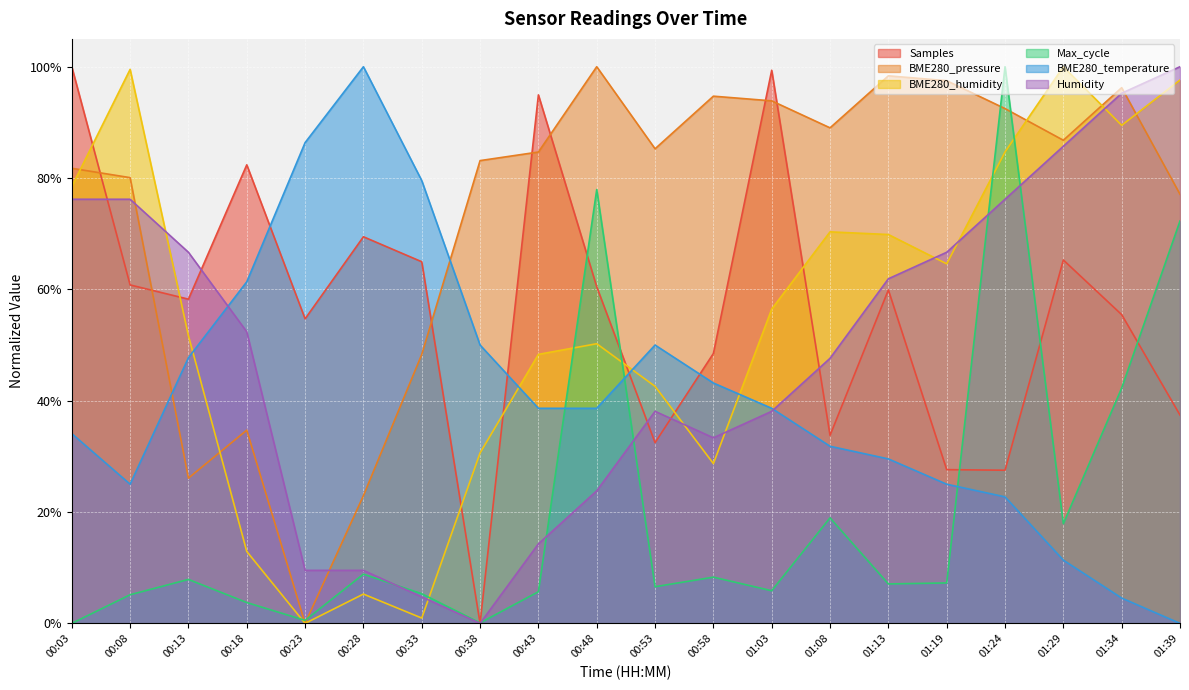

How many times do BME280_humidity and Max_cycle cross each other?

6